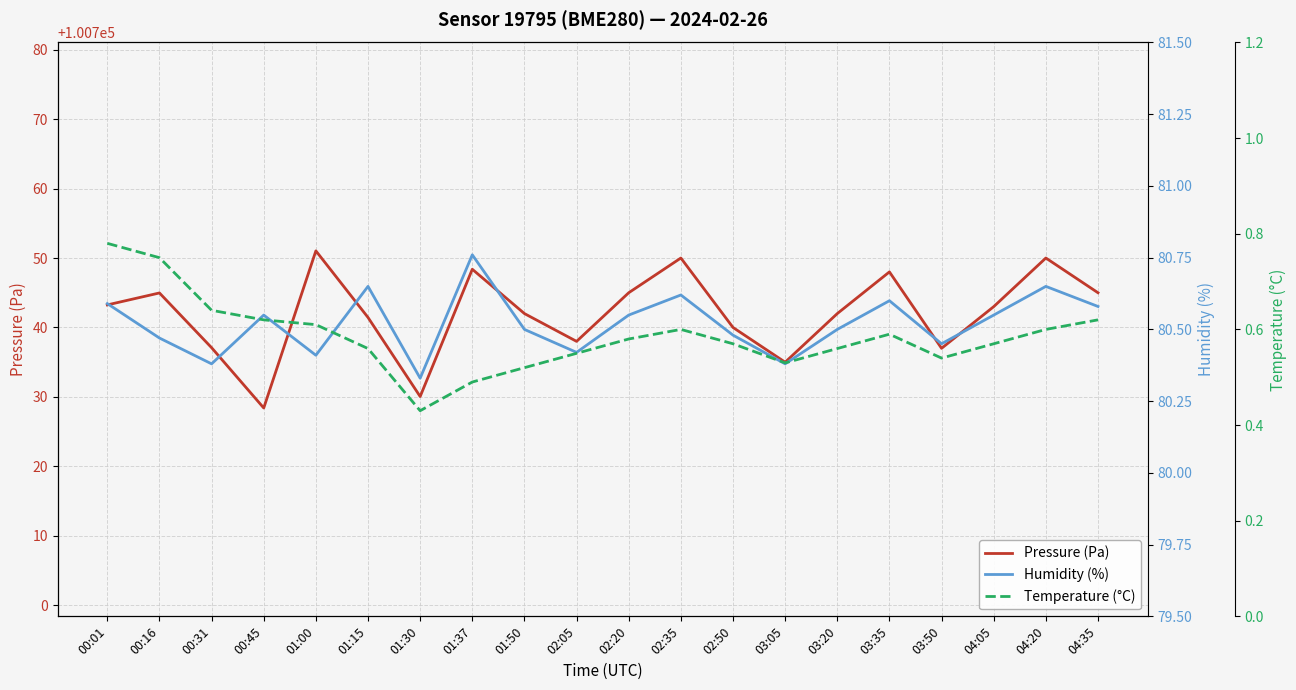

Reading right to left, list all the values displayed in this chart.

Pressure (Pa): 100745.0	100750.0	100743.0	100737.0	100748.0	100742.0	100735.0	100740.0	100750.0	100745.0	100738.0	100742.0	100748.4	100730.1	100741.4	100751.0	100728.4	100737.1	100745.0	100743.2
Humidity (%): 80.6	80.7	80.5	80.5	80.6	80.5	80.4	80.5	80.6	80.5	80.4	80.5	80.8	80.3	80.7	80.4	80.5	80.4	80.5	80.6
Temperature (°C): 0.6	0.6	0.6	0.5	0.6	0.6	0.5	0.6	0.6	0.6	0.6	0.5	0.5	0.4	0.6	0.6	0.6	0.6	0.8	0.8